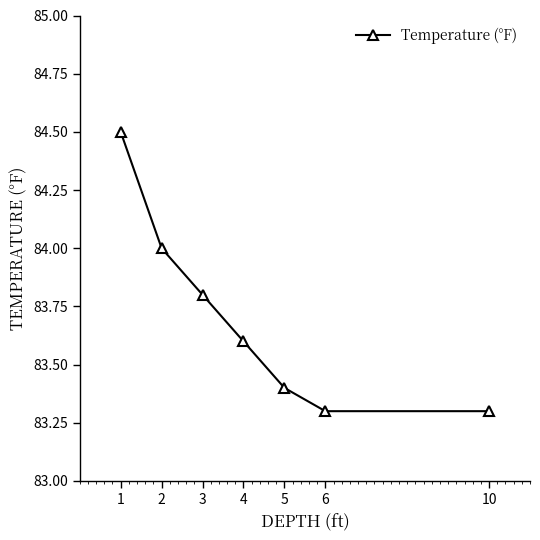

Reading left to right, extract all data points from this chart.

1=84.5	2=84.0	3=83.8	4=83.6	5=83.4	6=83.3	10=83.3